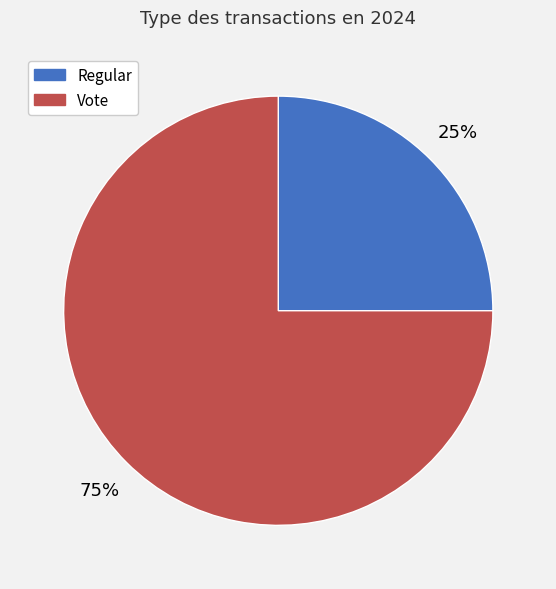

To the nearest percent, what is the combined percentage of Vote and Regular?

100%